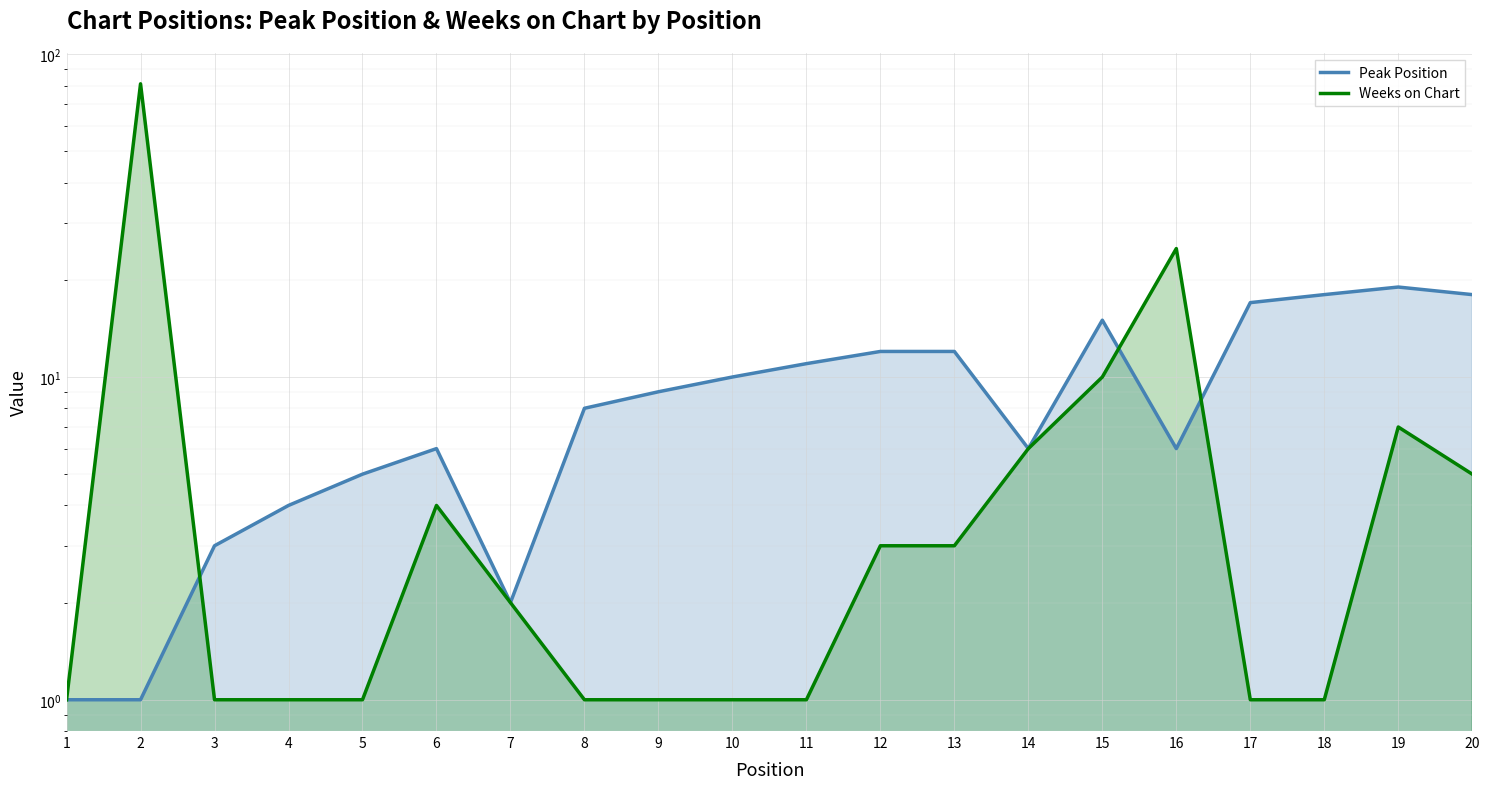

Where does the Weeks on Chart series first go above 2?

2